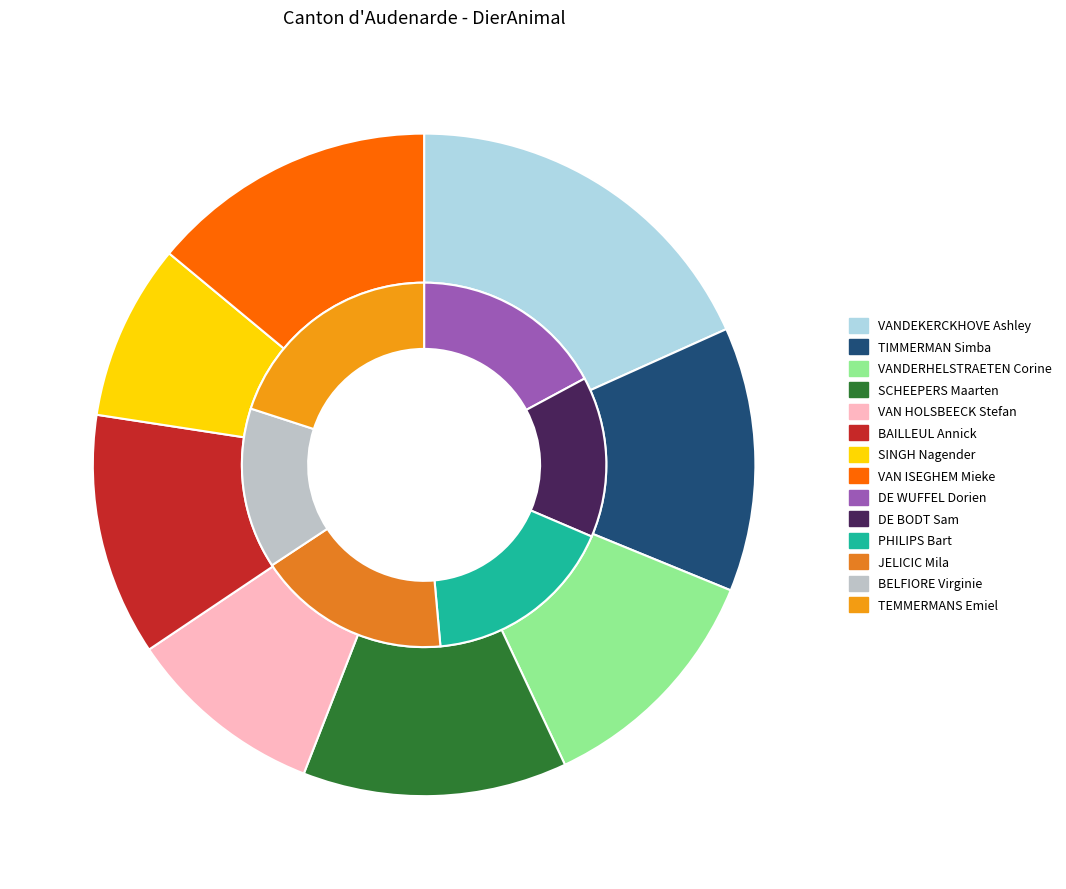

Combined, do VANDERHELSTRAETEN Corine and TIMMERMAN Simba account for over 50%?

No